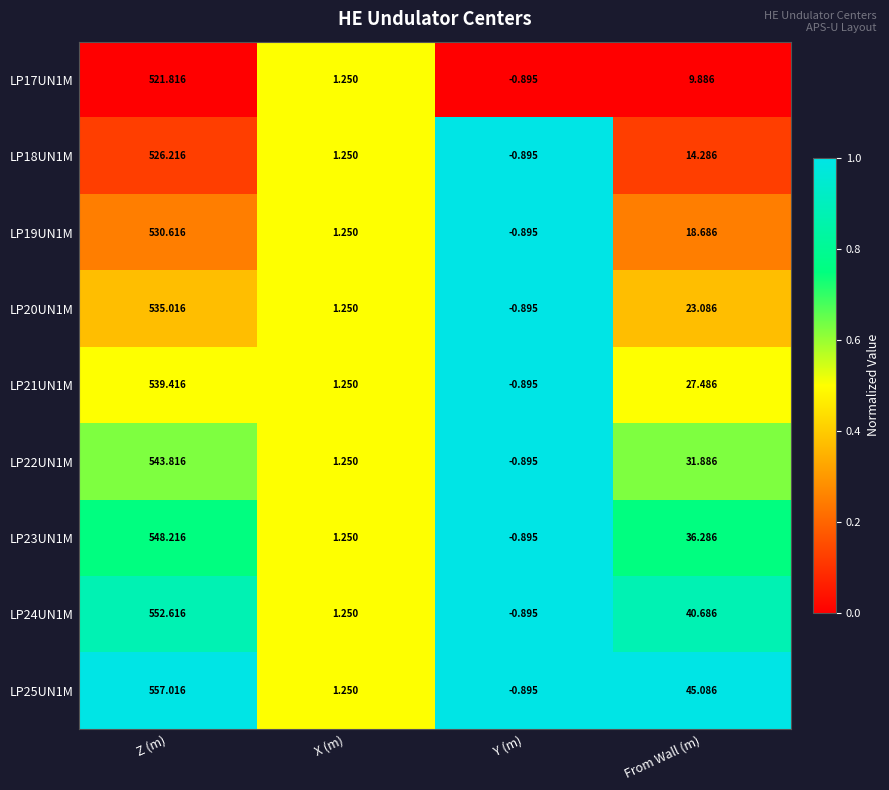

List the labels in order of LP23UN1M value, smallest first.

Y (m), X (m), From Wall (m), Z (m)